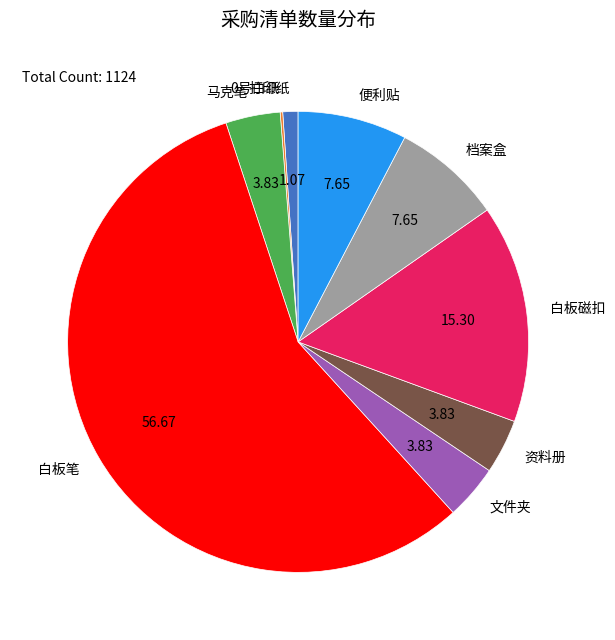

Is the sum of 档案盒 and 文件夹 greater than half?

No